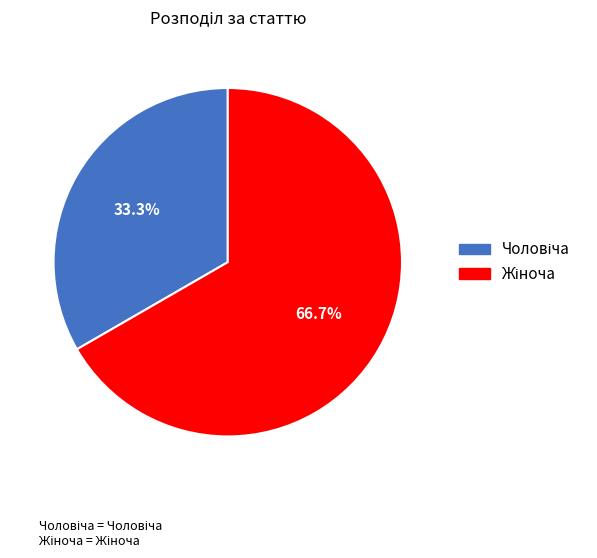

Is there any slice that represents more than half of the pie?

Yes